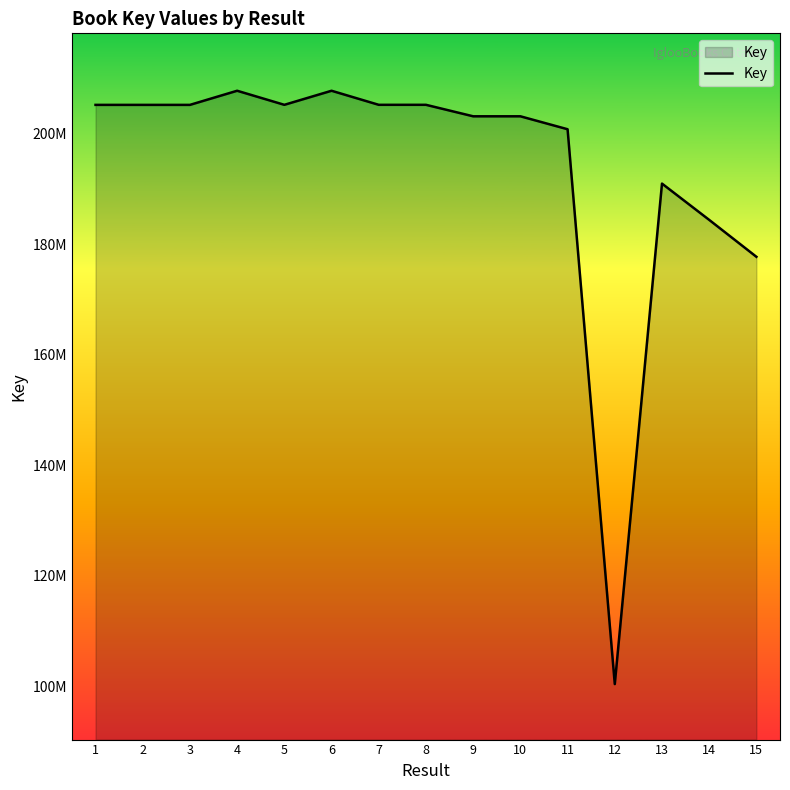

What is the ratio of the value at 14 to the value at 9?

0.9